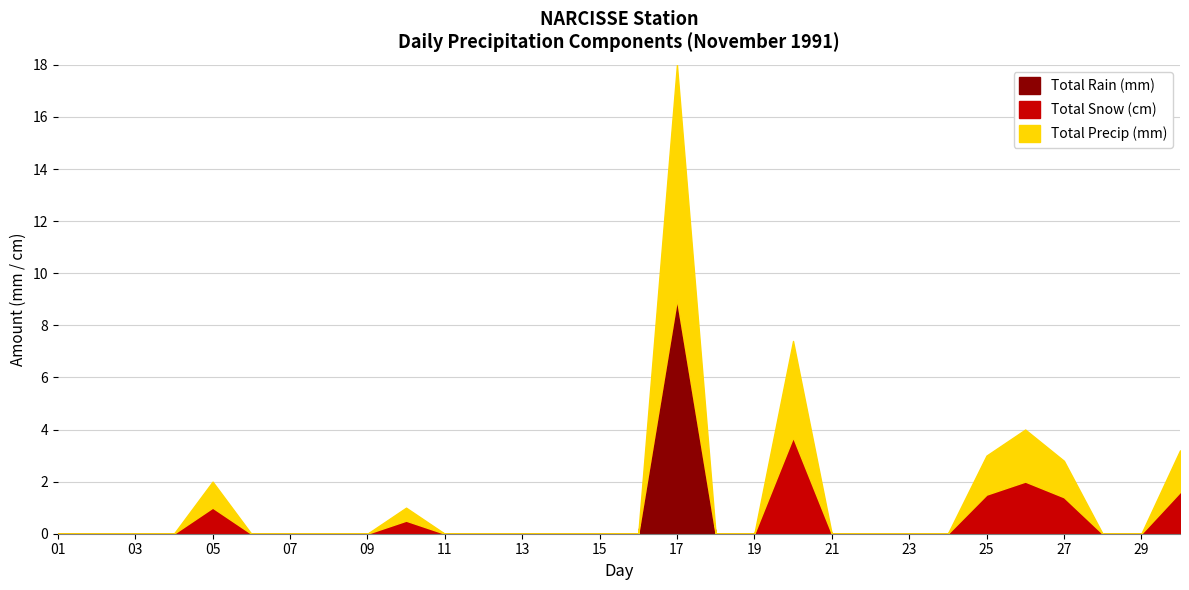

What are all the series names shown in the legend?

Total Rain (mm), Total Snow (cm), Total Precip (mm)